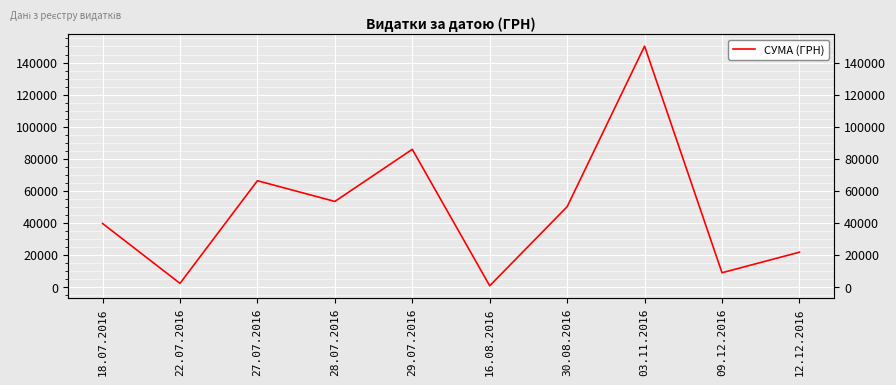

Where is the data nearest to the value 75412?

27.07.2016